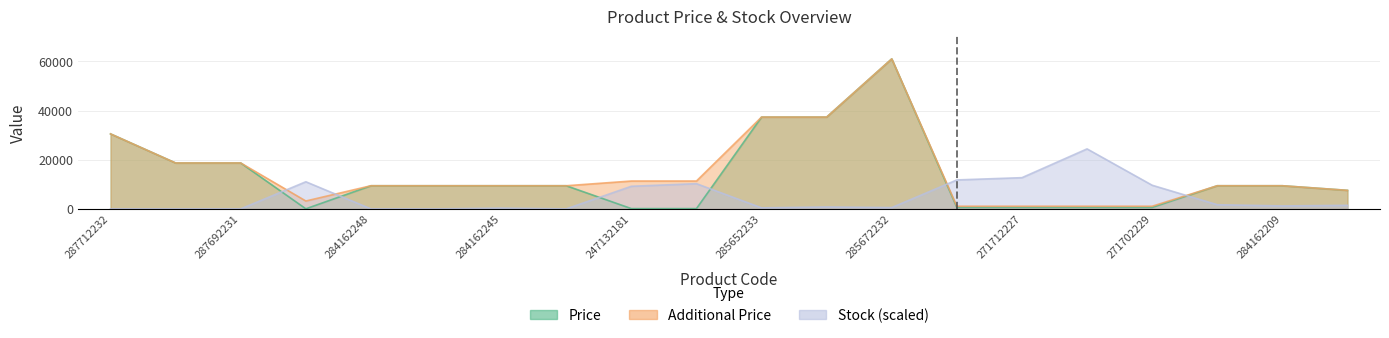

Rank the categories by Price value from lowest to highest.

283972211, 247132181, 247132180, 271712228, 271712227, 271702230, 271702229, 284392211, 284162248, 284162246, 284162245, 284162244, 284162210, 284162209, 287692233, 287692231, 287712232, 285652233, 285652231, 285672232